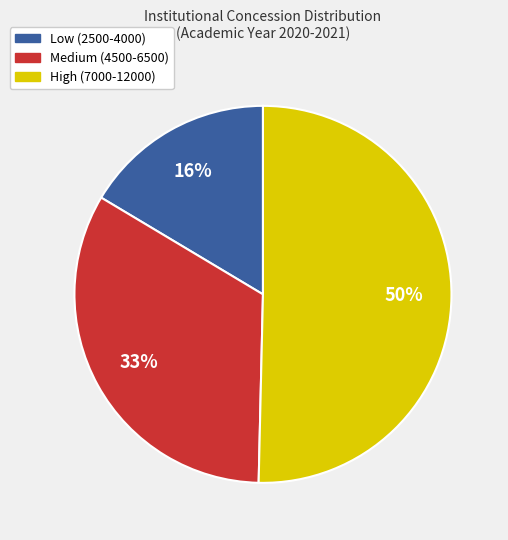

To the nearest percent, what is the difference between the largest and smallest slice percentages?

34%